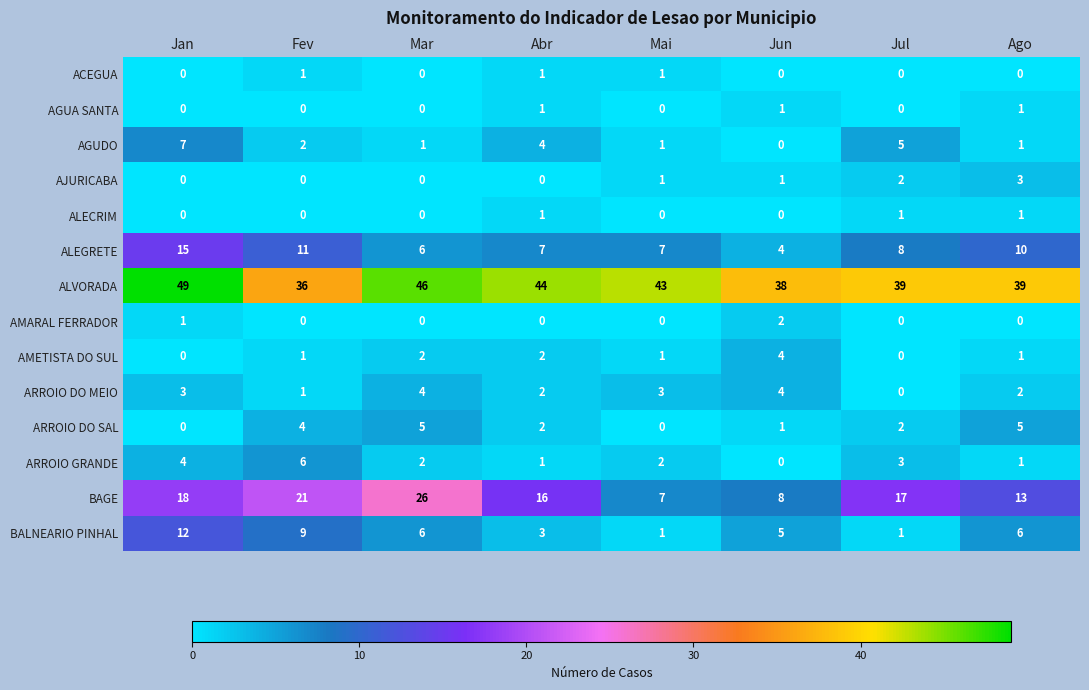

Which label corresponds to the largest value in the chart?

Jan